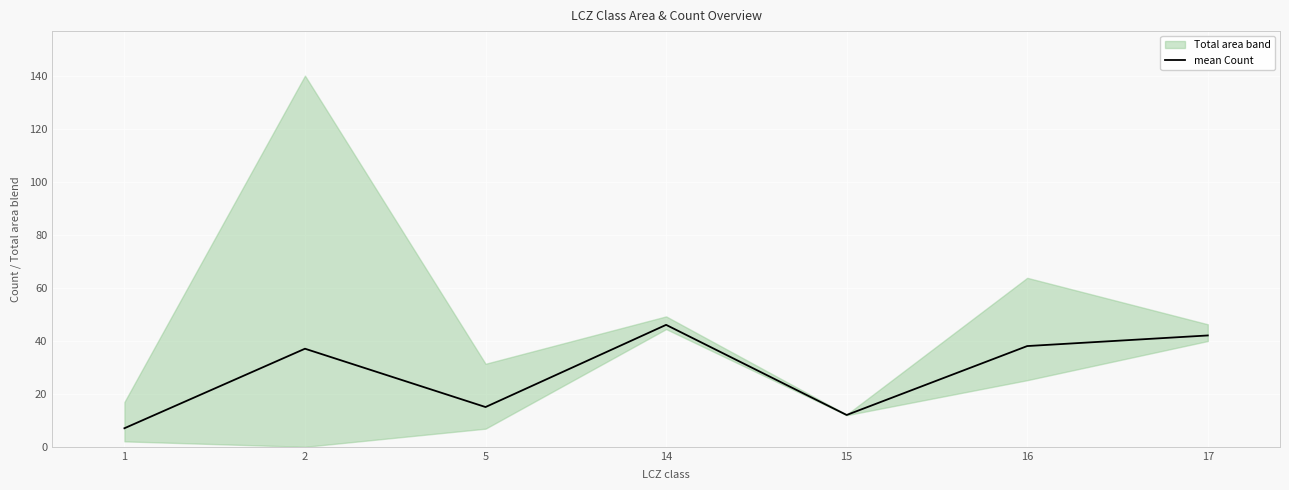

Is it true that the value at 1 is 7?

True